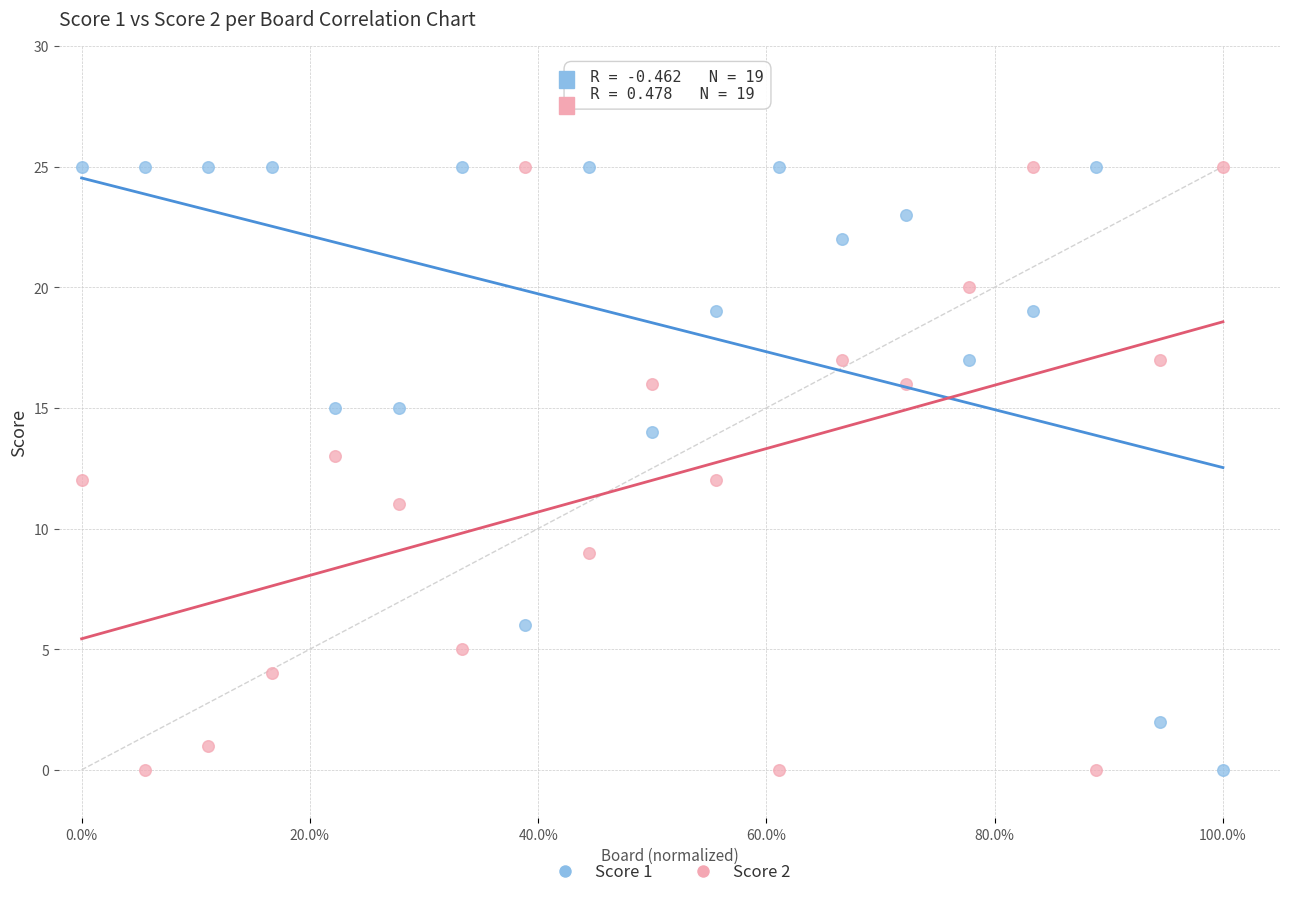

Across all data points, what is the range of Y values (max minus min)?

25